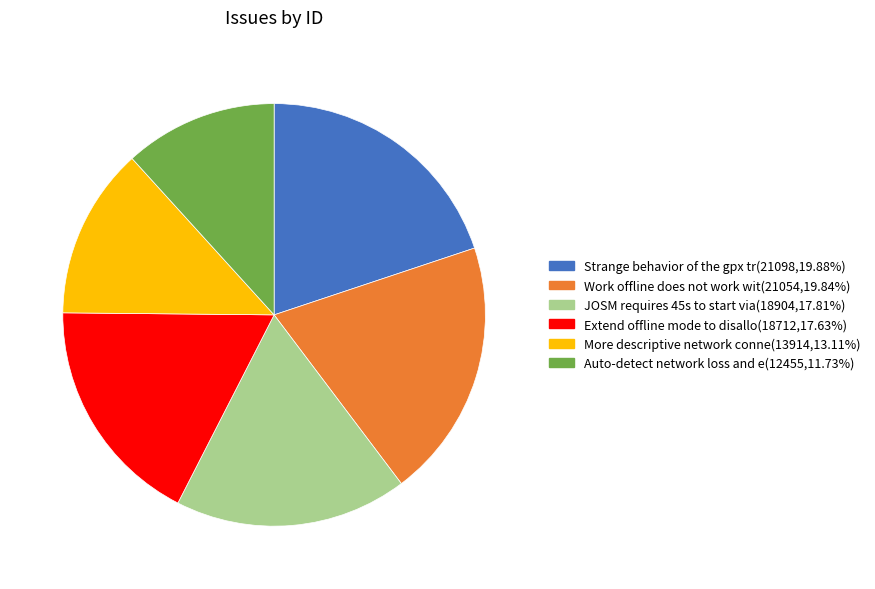

Is there any slice that represents more than half of the pie?

No